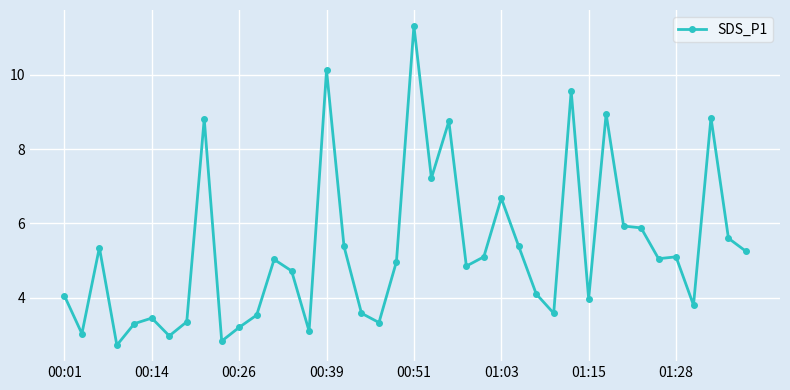

What is the difference between the maximum and minimum values?

8.6